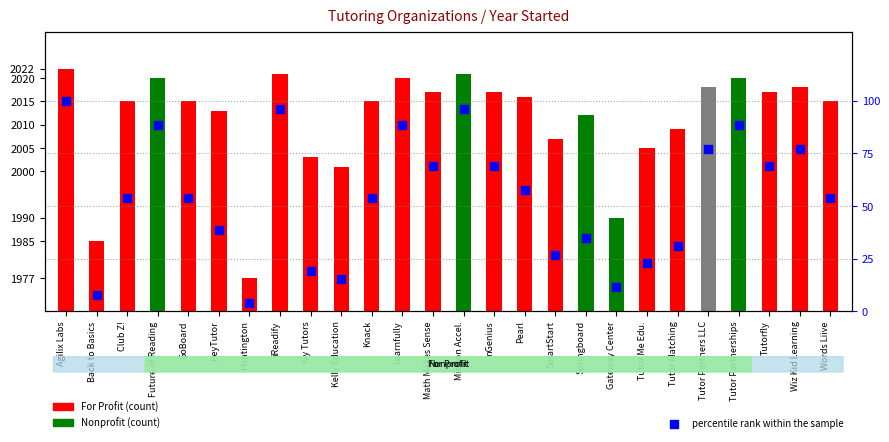

What is the ratio of the value at Tutorfly to the value at Tutor Partnerships?

0.8